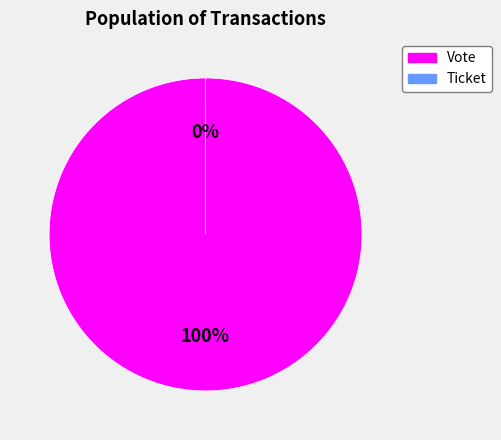

What is the change in value from Vote to Ticket?

-1